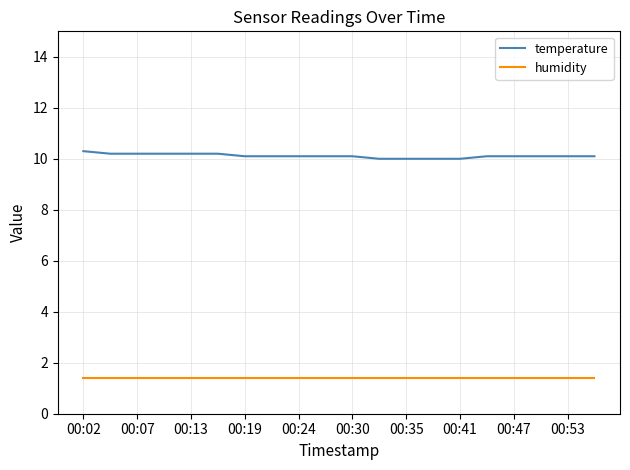

What are all the series names shown in the legend?

temperature, humidity